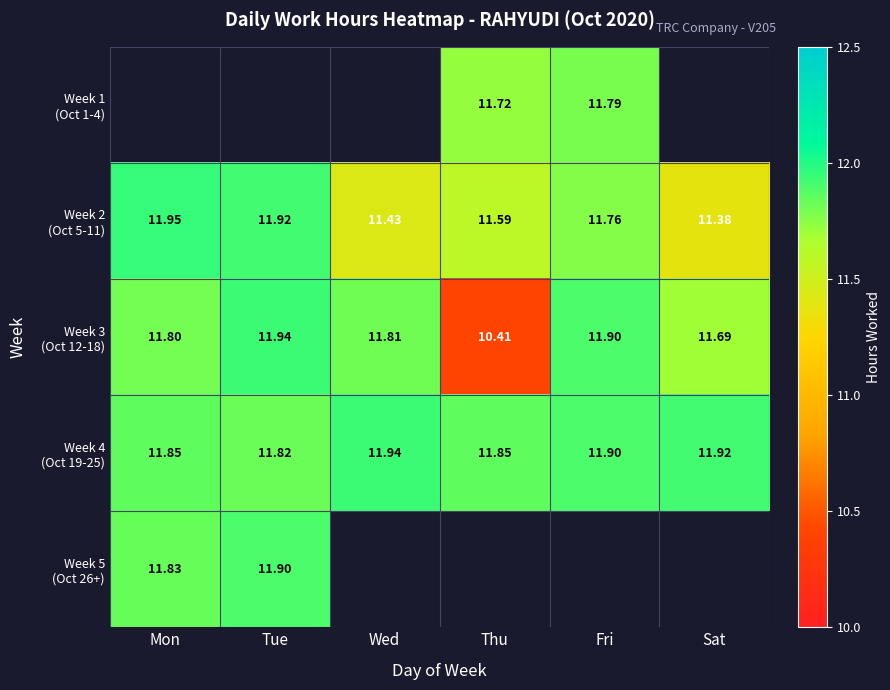

Is the value of Week 5 (Oct 26+) at Sat greater than the value of Week 2 (Oct 5-11) at Sat?

No